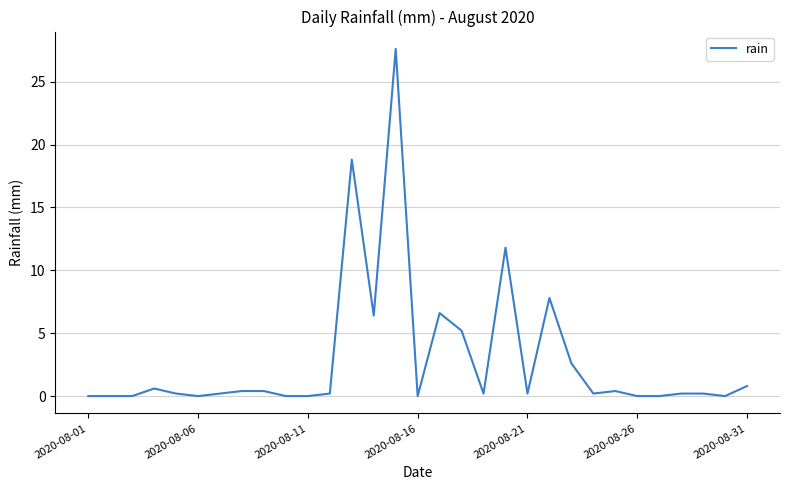

What is the greatest value displayed?

27.6